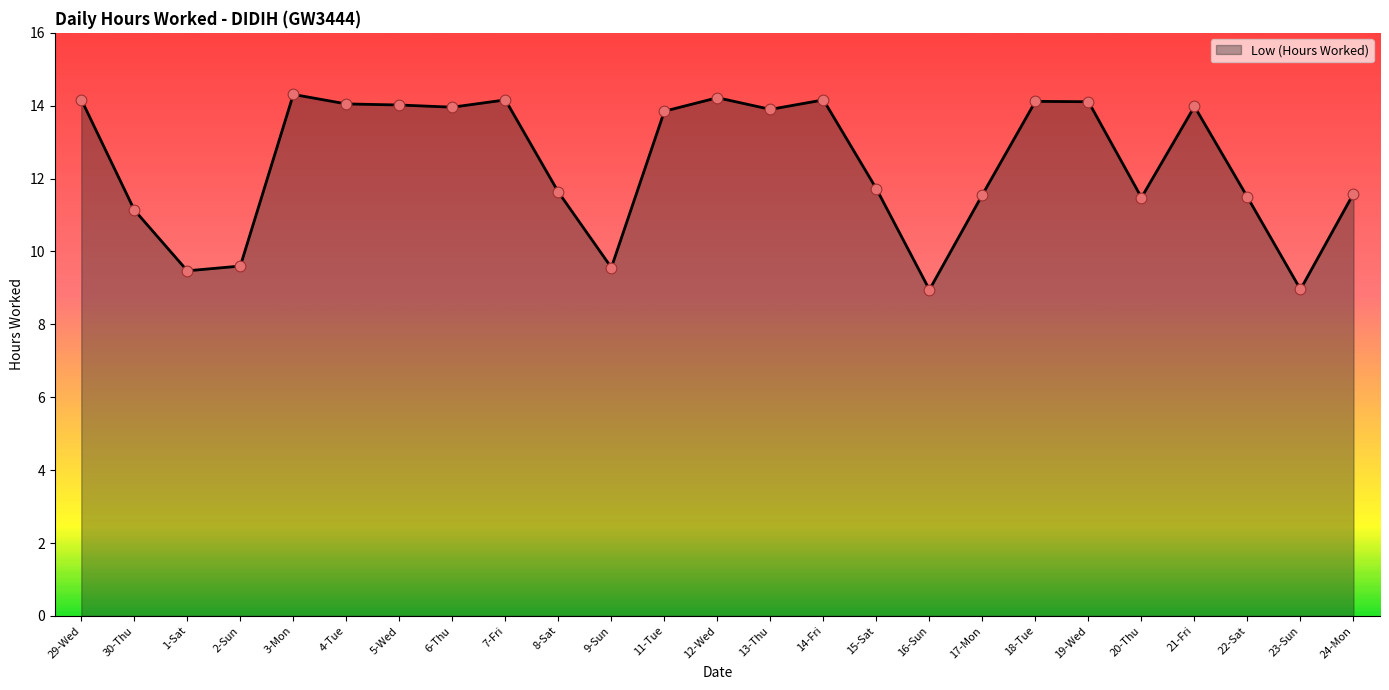

What is the ratio of the value at 11-Tue to the value at 6-Thu?

1.0